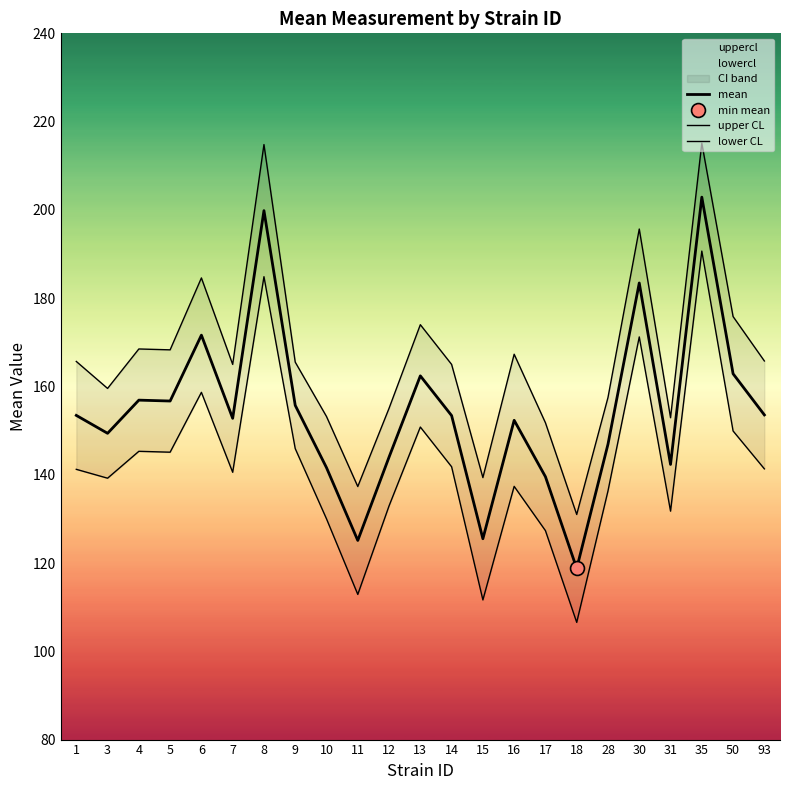

At which label does mean reach its peak?

35